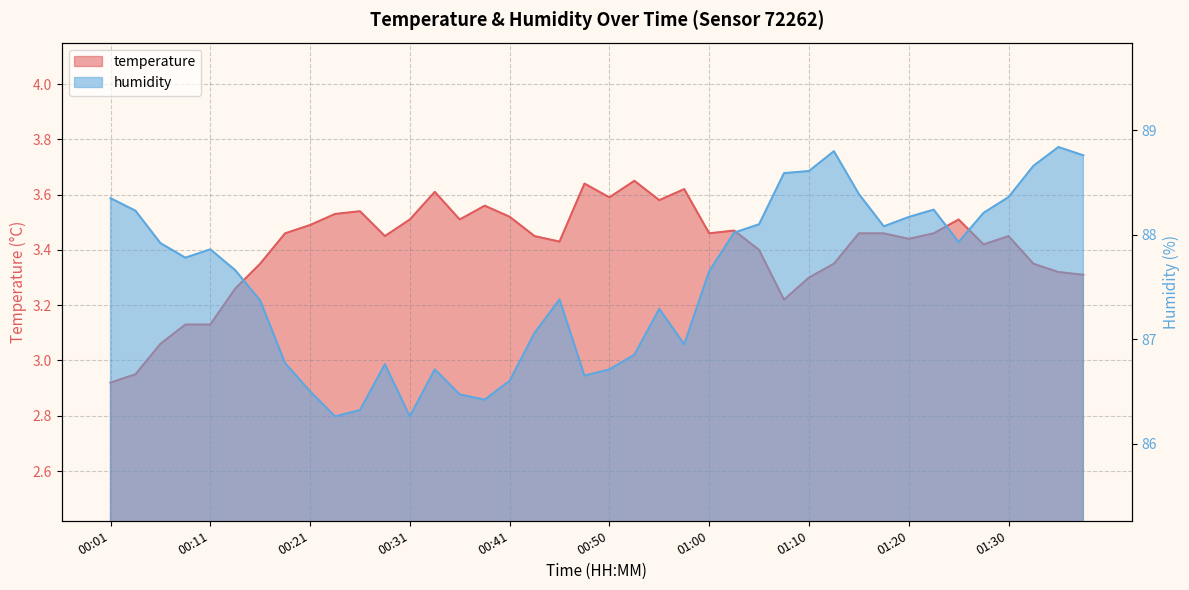

True or false: humidity has a value of 128.0 at 00:26.

False